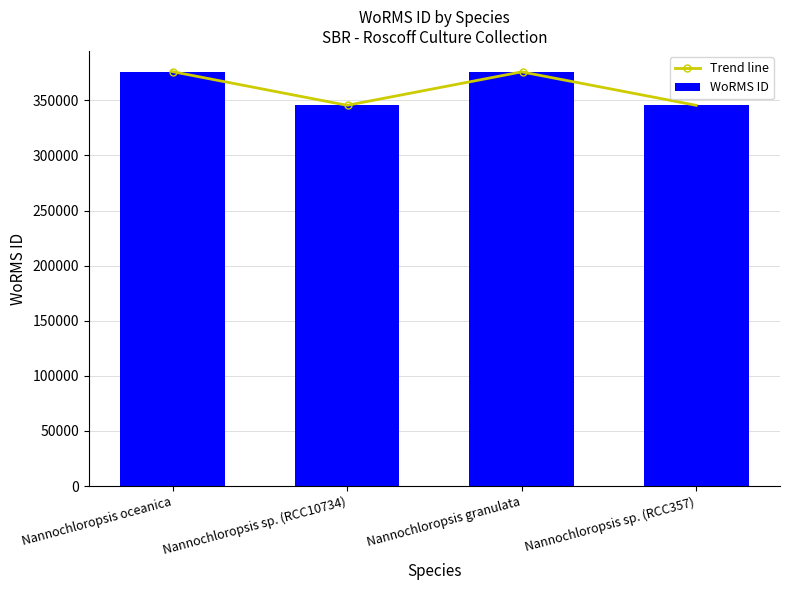

Which category has the lowest value across all series?

Nannochloropsis sp. (RCC10734)